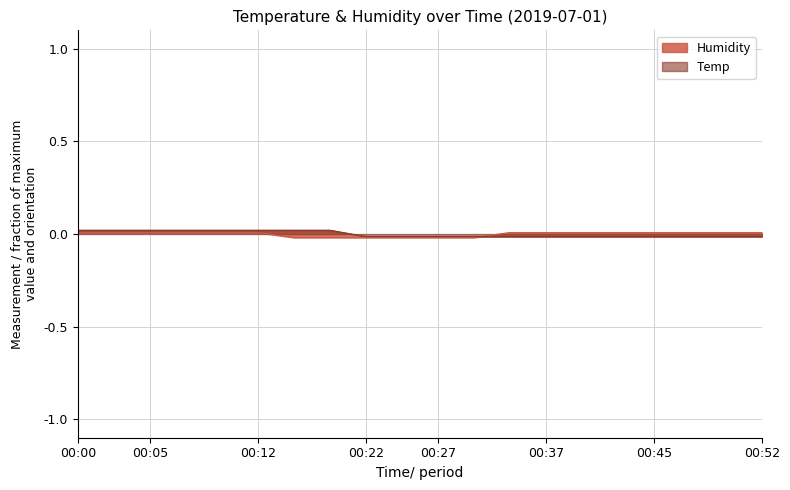

Which label corresponds to the smallest value in the chart?

00:17